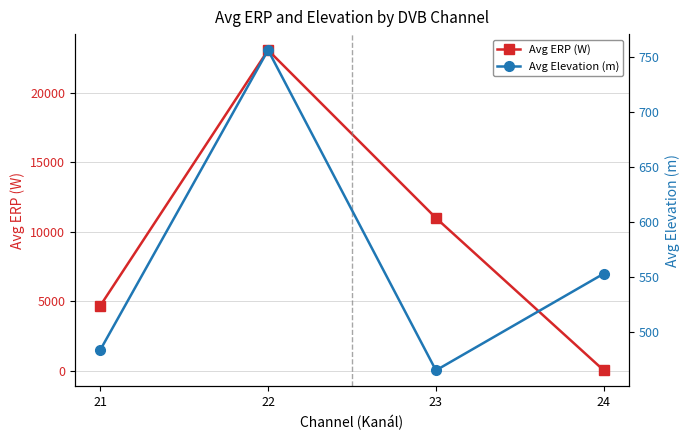

What is the value of the Avg Elevation (m) point at the 1st from the left?

483.4